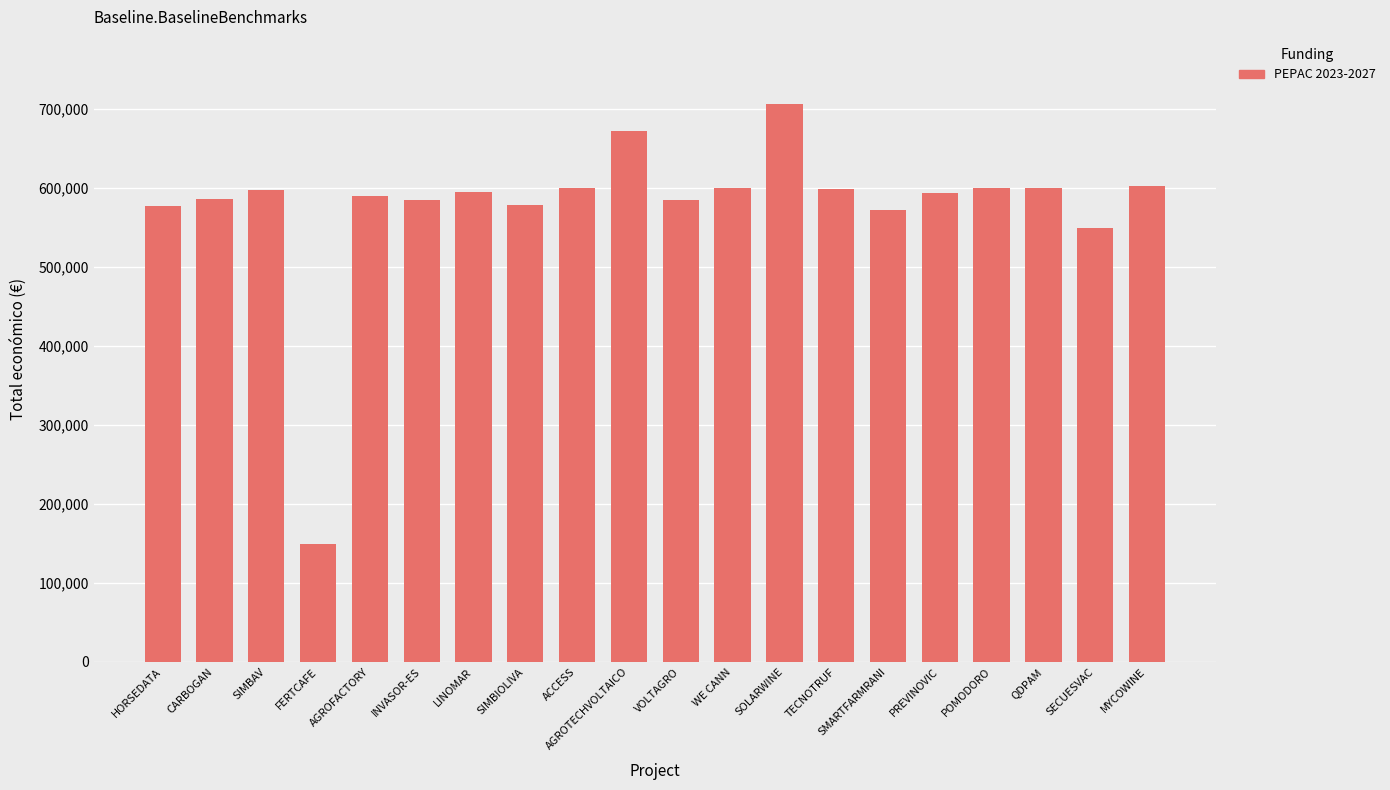

What is the maximum value shown in the chart?

706697